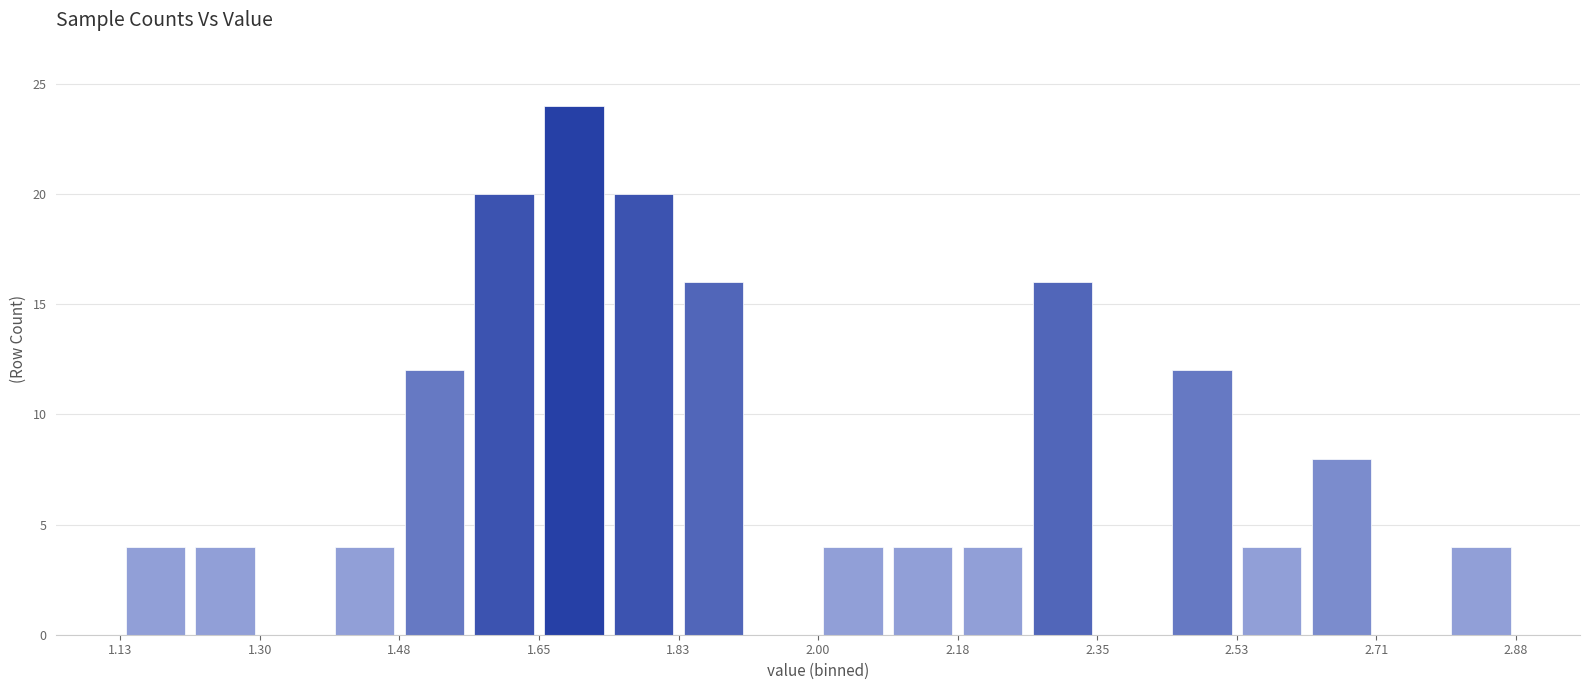

Reading left to right, list every bar in this chart as the range it spans on the x-axis followed by its height. Neither the bar edges nor the heights are printed on the chart, so give them approximately, as read against the axes.

1.14 to 1.22: 4
1.22 to 1.30: 4
1.30 to 1.40: 0
1.40 to 1.48: 4
1.48 to 1.56: 12
1.56 to 1.66: 20
1.66 to 1.74: 24
1.74 to 1.84: 20
1.84 to 1.92: 16
1.92 to 2.00: 0
2.00 to 2.10: 4
2.10 to 2.18: 4
2.18 to 2.26: 4
2.26 to 2.36: 16
2.36 to 2.44: 0
2.44 to 2.54: 12
2.54 to 2.62: 4
2.62 to 2.70: 8
2.70 to 2.80: 0
2.80 to 2.88: 4